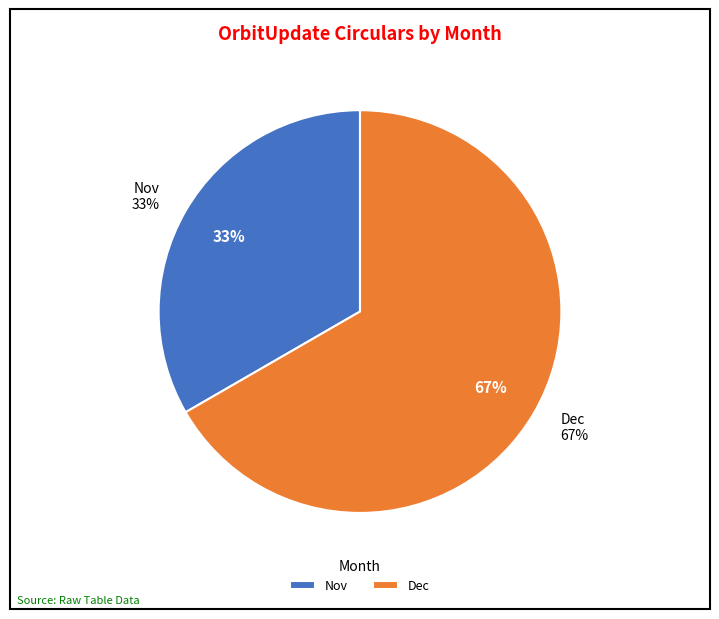

Is it true that Nov is 20% of the pie?

False